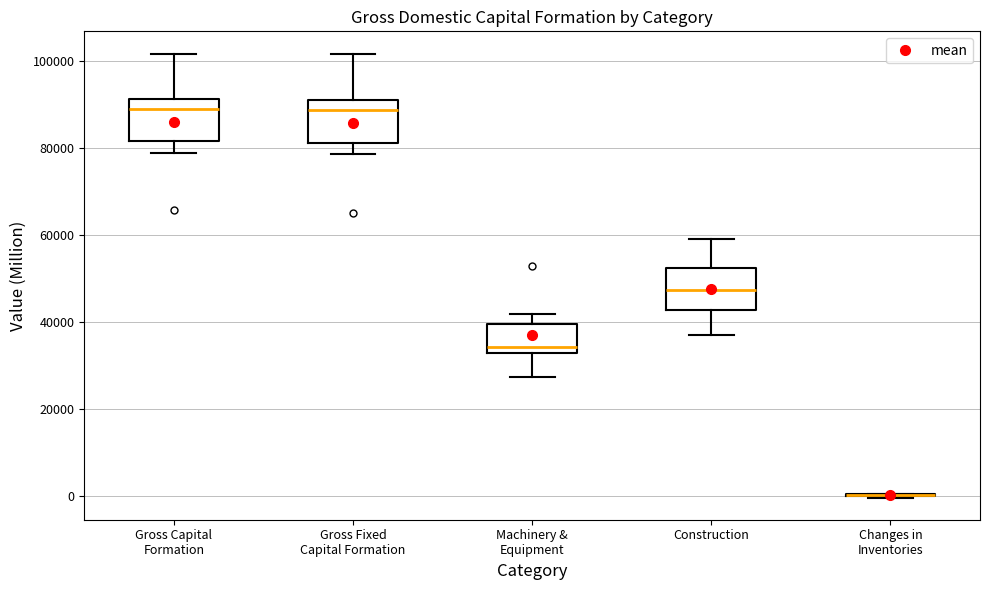

Reading left to right, read every box against the y-axis: the position of its median line, the range the box covers, and the ends of its whiskers. The values are not printed on the chart, so give them approximately, as read against the axis.

Gross Capital Formation: median 88000, box 82000 to 92000, whiskers 78000 to 102000
Gross Fixed Capital Formation: median 88000, box 82000 to 92000, whiskers 78000 to 102000
Machinery & Equipment: median 34000, box 32000 to 40000, whiskers 28000 to 42000
Construction: median 48000, box 42000 to 52000, whiskers 38000 to 60000
Changes in Inventories: box collapsed to a line at 0, whiskers 0 to 0